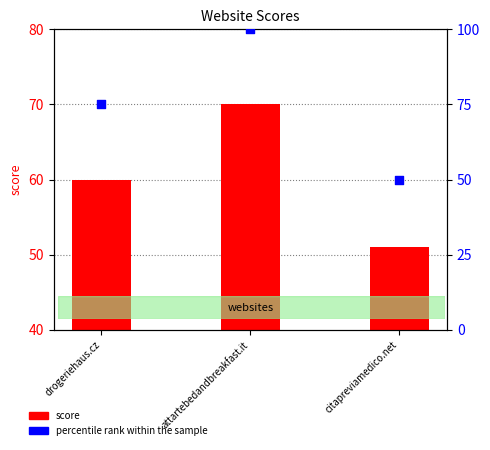

At which category is the sum across all series the highest?

attartebedandbreakfast.it